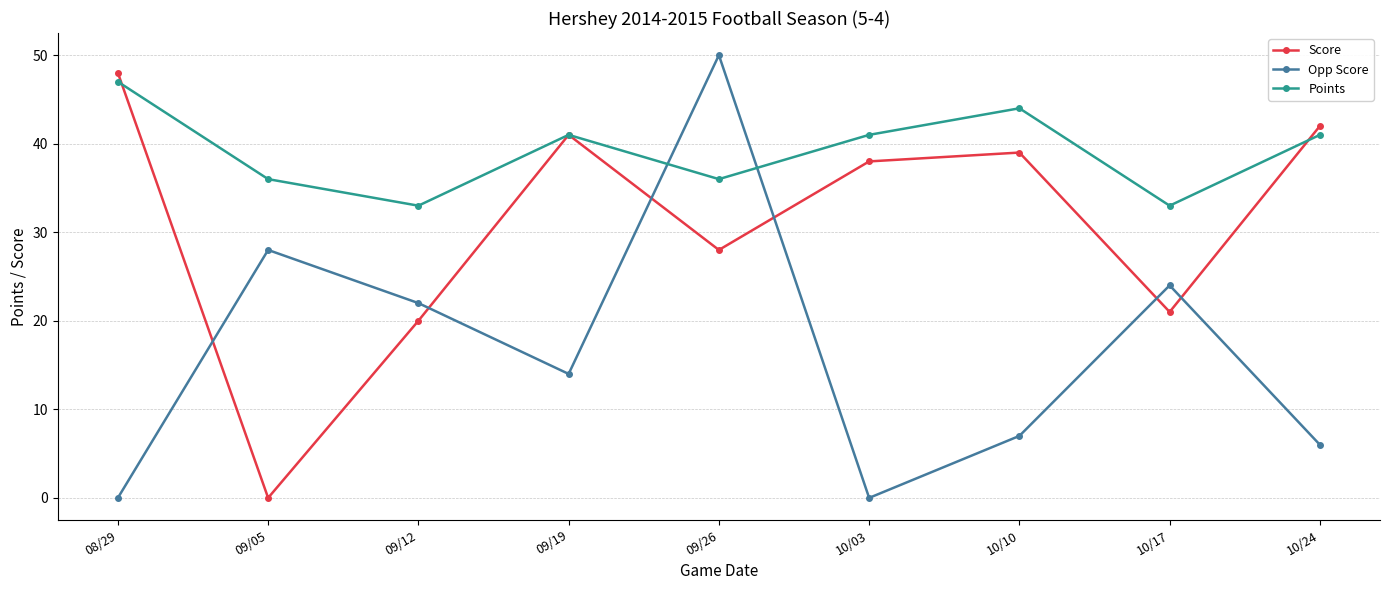

Which series has the largest total across all categories?

Points